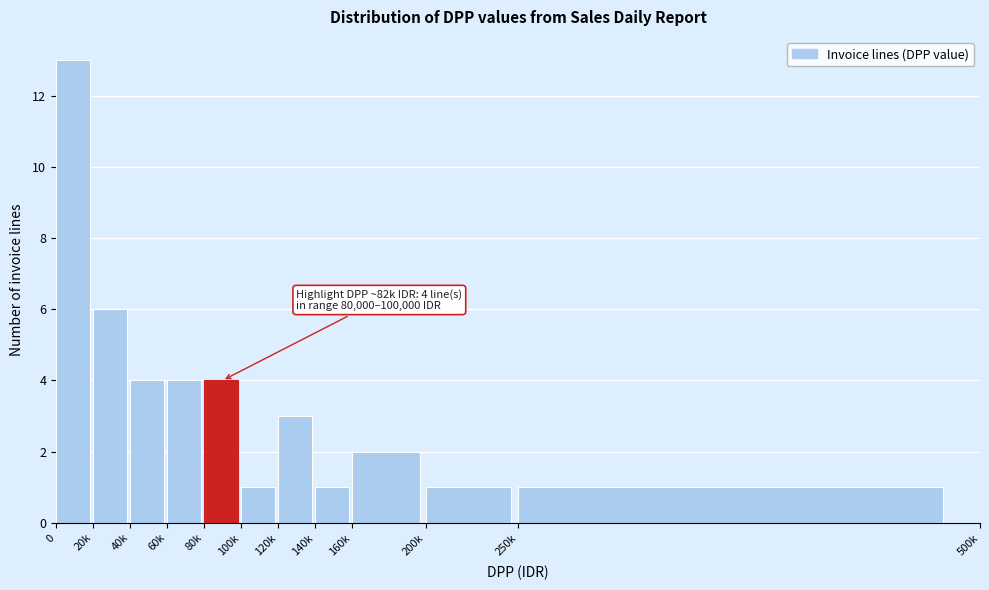

Reading left to right, extract all data points from this chart.

13	6	4	4	4	1	3	1	2	1	1